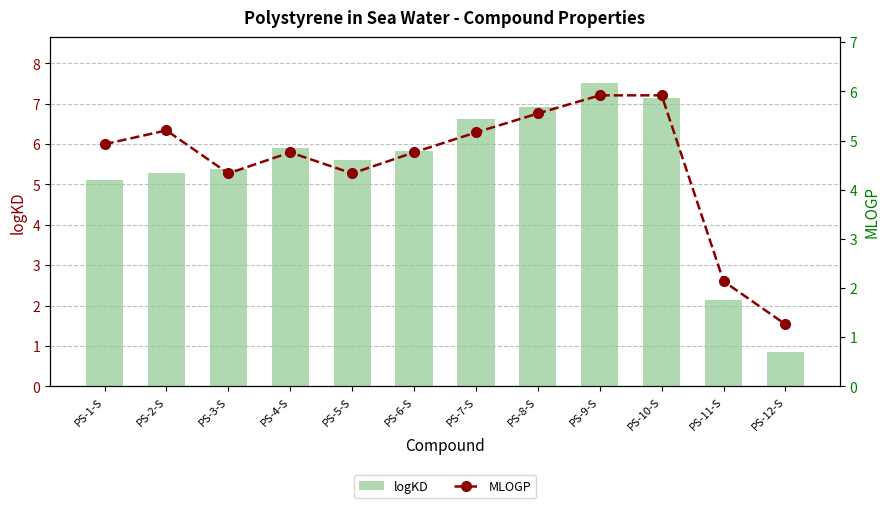

Which series has the largest range (max minus min)?

logKD